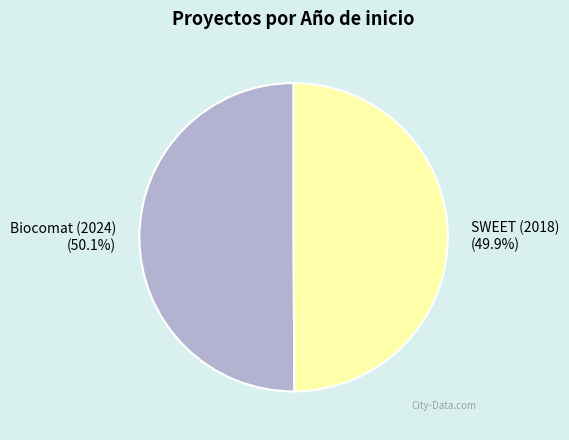

What is the ratio of the value at SWEET (2018) to the value at Biocomat (2024)?

1.0